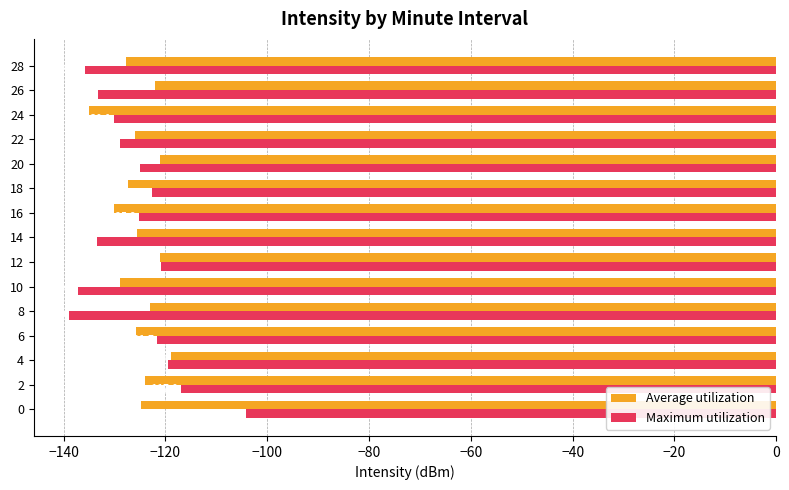

What is the lowest value of the Average utilization series?

-135.0